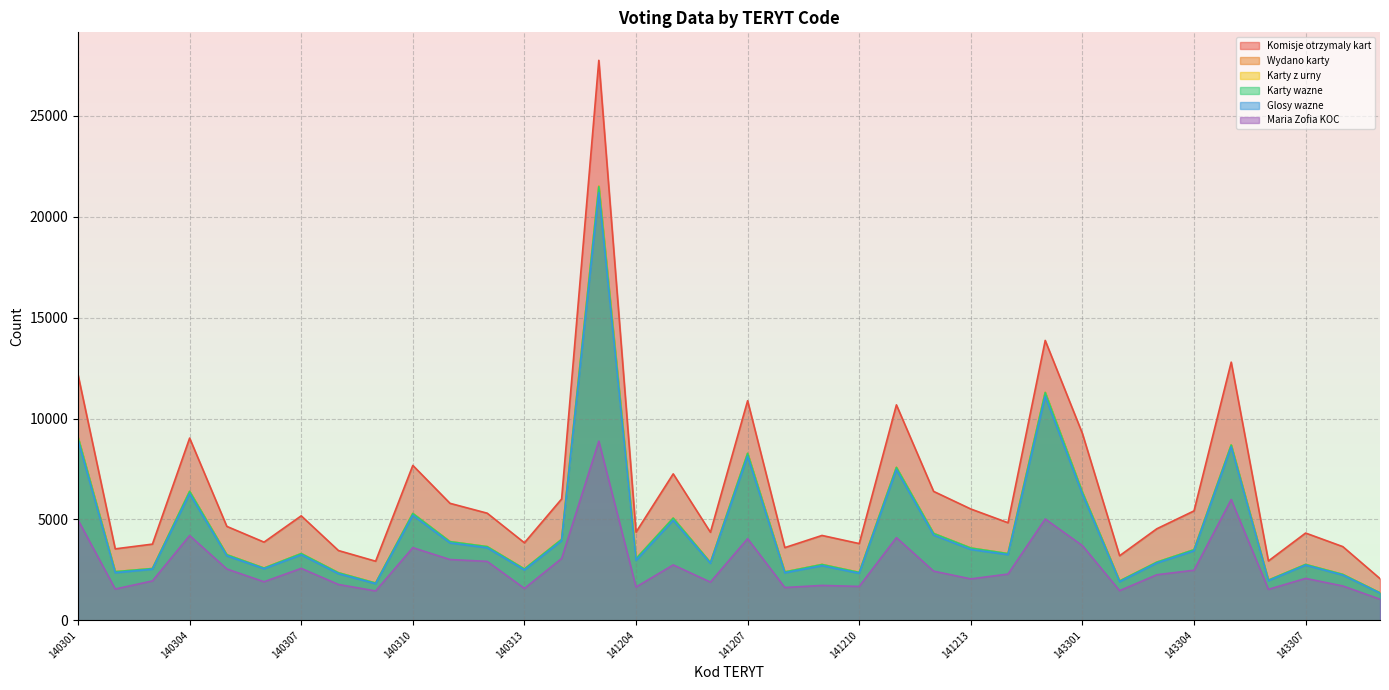

Reading left to right, extract all data points from this chart.

Komisje otrzymaly kart: 140301=12172	140302=3542	140303=3777	140304=9033	140305=4656	140306=3876	140307=5180	140308=3459	140309=2930	140310=7679	140311=5799	140312=5310	140313=3843	140314=6015	141201=27758	141204=4371	141205=7260	141206=4365	141207=10885	141208=3604	141209=4207	141210=3804	141211=10680	141212=6391	141213=5518	141214=4837	141215=13874	143301=9261	143302=3202	143303=4538	143304=5424	143305=12798	143306=2942	143307=4326	143308=3653	143309=2067
Wydano karty: 140301=9070	140302=2412	140303=2566	140304=6391	140305=3252	140306=2589	140307=3308	140308=2358	140309=1847	140310=5296	140311=3900	140312=3652	140313=2545	140314=4010	141201=21523	141204=3054	141205=5067	141206=2863	141207=8273	141208=2399	141209=2767	141210=2375	141211=7578	141212=4307	141213=3583	141214=3306	141215=11297	143301=6348	143302=1951	143303=2882	143304=3498	143305=8690	143306=1992	143307=2769	143308=2275	143309=1363
Karty z urny: 140301=9066	140302=2412	140303=2566	140304=6390	140305=3252	140306=2589	140307=3308	140308=2358	140309=1847	140310=5296	140311=3899	140312=3652	140313=2545	140314=4010	141201=21516	141204=3052	141205=5065	141206=2863	141207=8272	141208=2398	141209=2767	141210=2375	141211=7578	141212=4307	141213=3583	141214=3306	141215=11295	143301=6349	143302=1951	143303=2882	143304=3499	143305=8688	143306=1992	143307=2769	143308=2275	143309=1364
Karty wazne: 140301=9066	140302=2412	140303=2566	140304=6390	140305=3252	140306=2589	140307=3308	140308=2358	140309=1847	140310=5295	140311=3899	140312=3652	140313=2545	140314=4010	141201=21494	141204=3052	141205=5065	141206=2863	141207=8272	141208=2398	141209=2767	141210=2375	141211=7578	141212=4307	141213=3583	141214=3306	141215=11287	143301=6349	143302=1950	143303=2882	143304=3499	143305=8688	143306=1992	143307=2769	143308=2275	143309=1364
Glosy wazne: 140301=8918	140302=2358	140303=2532	140304=6267	140305=3196	140306=2555	140307=3246	140308=2309	140309=1813	140310=5202	140311=3834	140312=3594	140313=2492	140314=3940	141201=21199	141204=2967	141205=4954	141206=2822	141207=8128	141208=2354	141209=2706	141210=2328	141211=7460	141212=4223	141213=3510	141214=3255	141215=11096	143301=6246	143302=1911	143303=2837	143304=3442	143305=8595	143306=1961	143307=2733	143308=2240	143309=1343
Maria Zofia KOC: 140301=4975	140302=1551	140303=1953	140304=4202	140305=2545	140306=1911	140307=2575	140308=1777	140309=1456	140310=3602	140311=3013	140312=2921	140313=1581	140314=3066	141201=8880	141204=1650	141205=2746	141206=1895	141207=4047	141208=1626	141209=1729	141210=1680	141211=4098	141212=2438	141213=2053	141214=2293	141215=5023	143301=3703	143302=1470	143303=2259	143304=2483	143305=5987	143306=1535	143307=2078	143308=1702	143309=1046